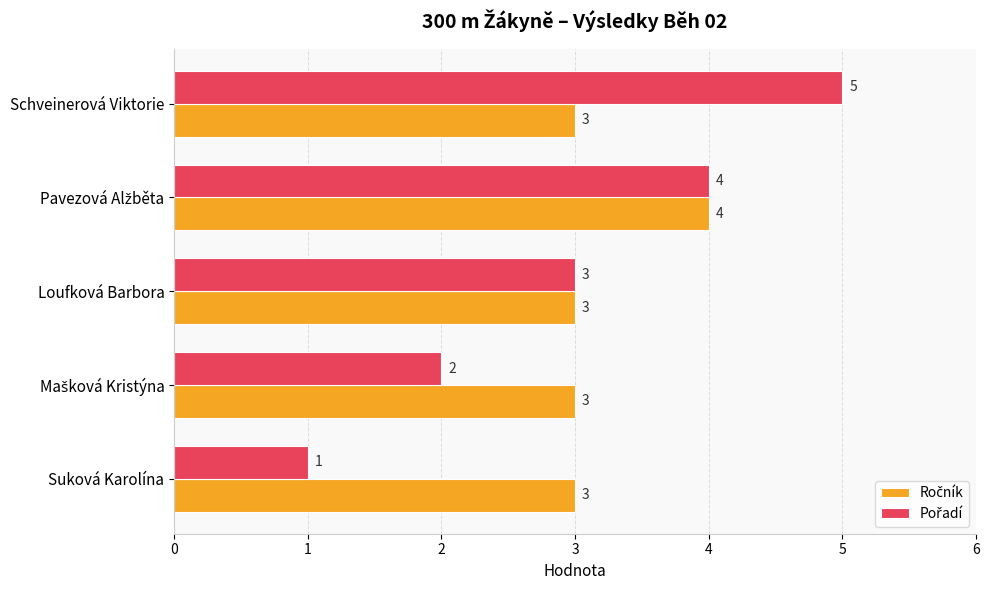

Which category has the lowest value across all series?

Suková Karolína